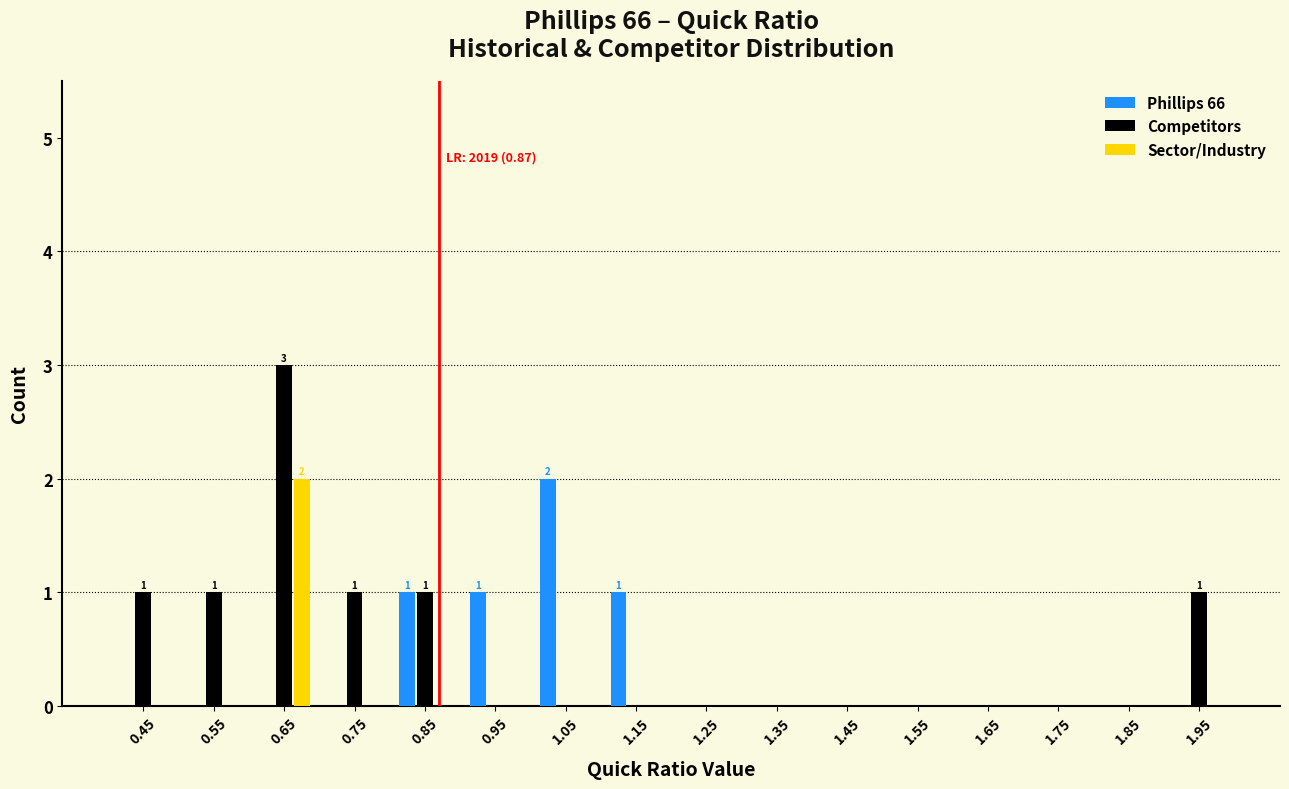

At which label does Competitors reach its peak?

0.65